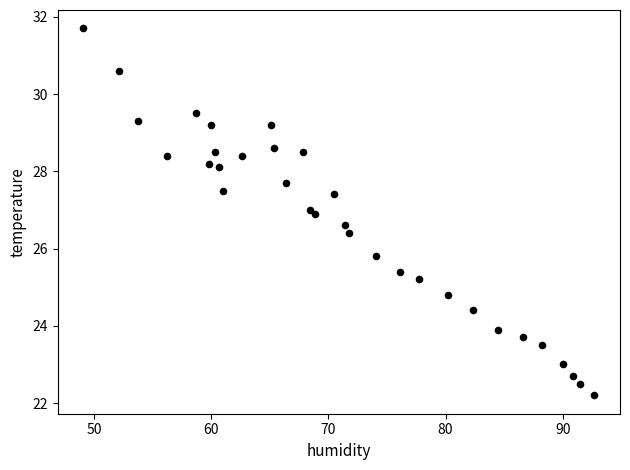

What is the range of X values (max minus min)?

43.6